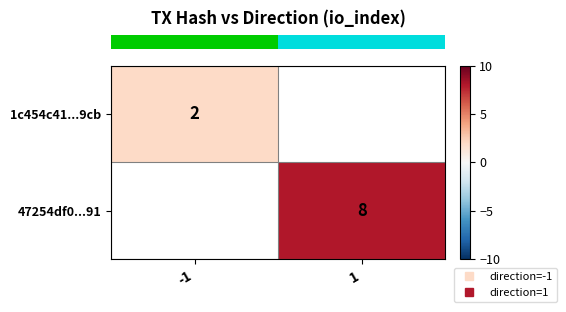

Rank the categories by row_1 value from lowest to highest.

-1, 1